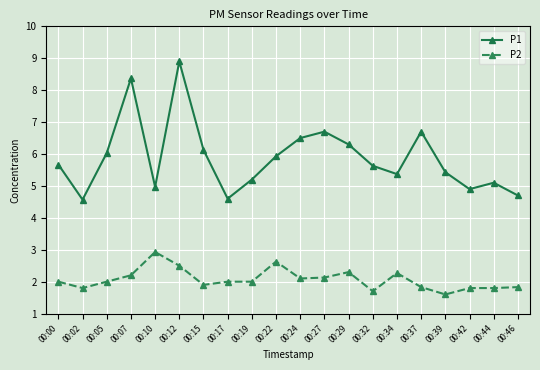

True or false: P1 and P2 cross at least once.

False